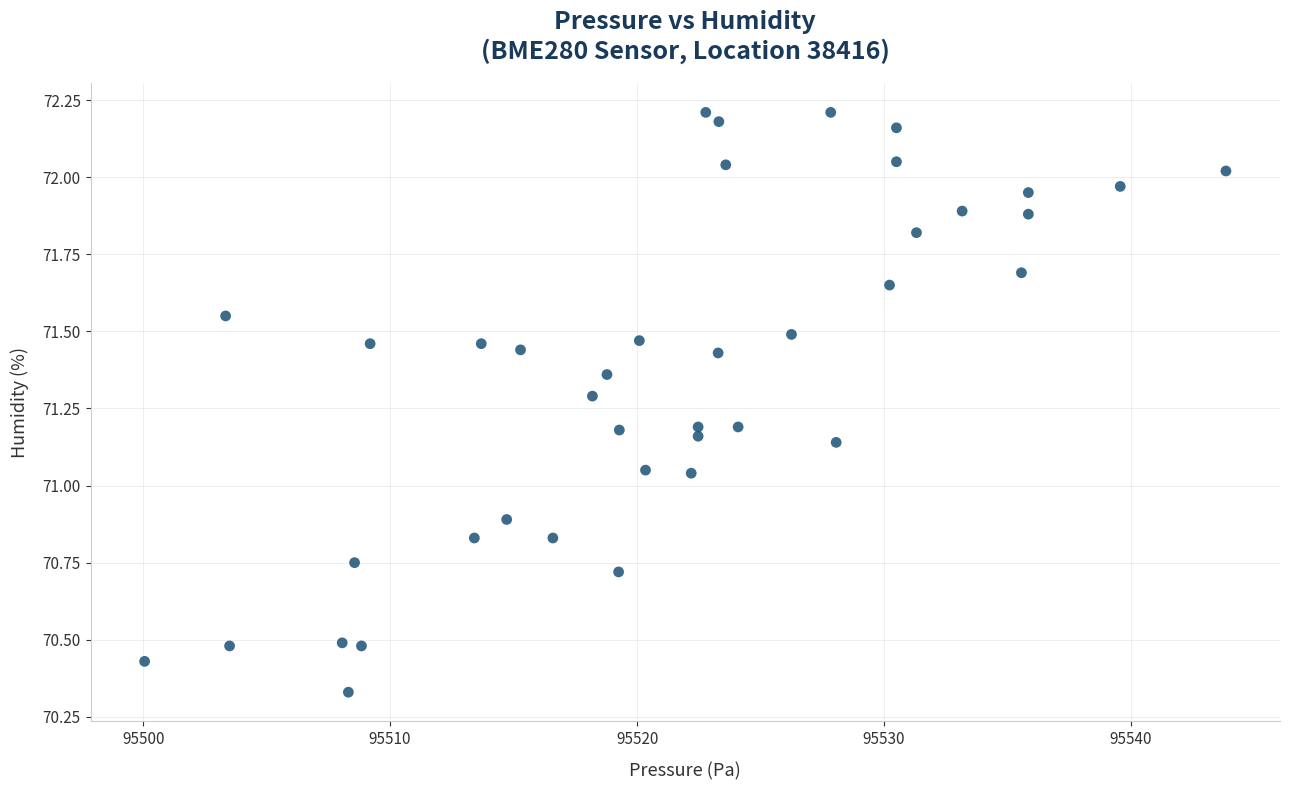

What is the range of Y values (max minus min)?

1.9